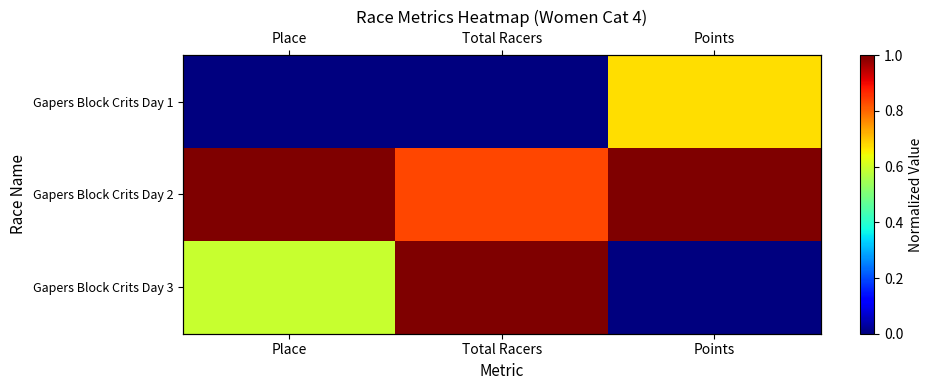

Which series changed the most between Place and Total Racers?

Gapers Block Crits Day 3